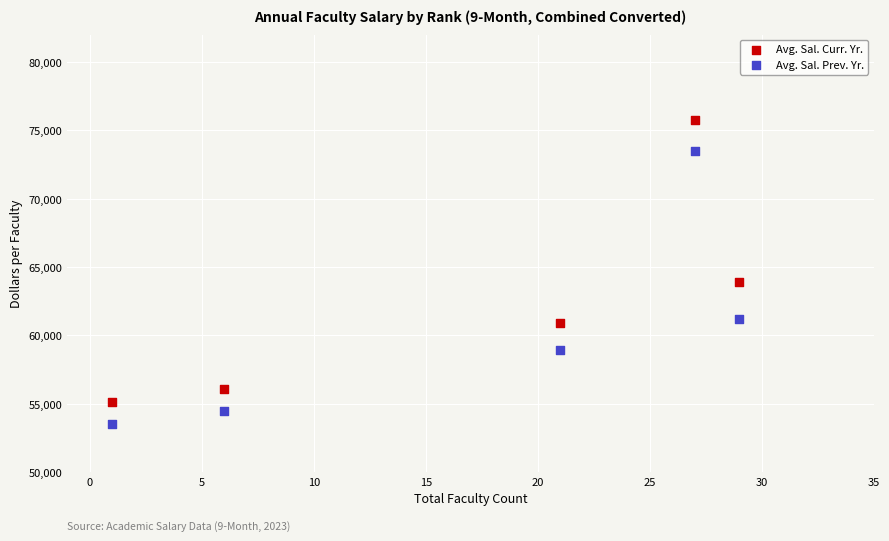

Which series reaches the minimum Y coordinate?

Avg. Sal. Prev. Yr.